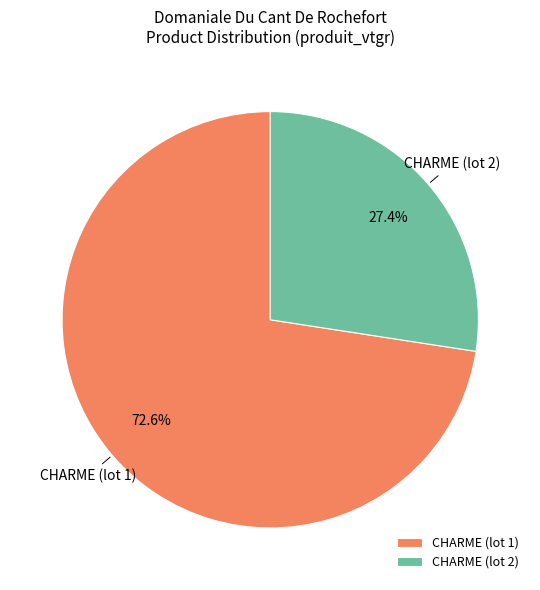

What is the total percentage of CHARME (lot 1) and CHARME (lot 2)?

100.0%